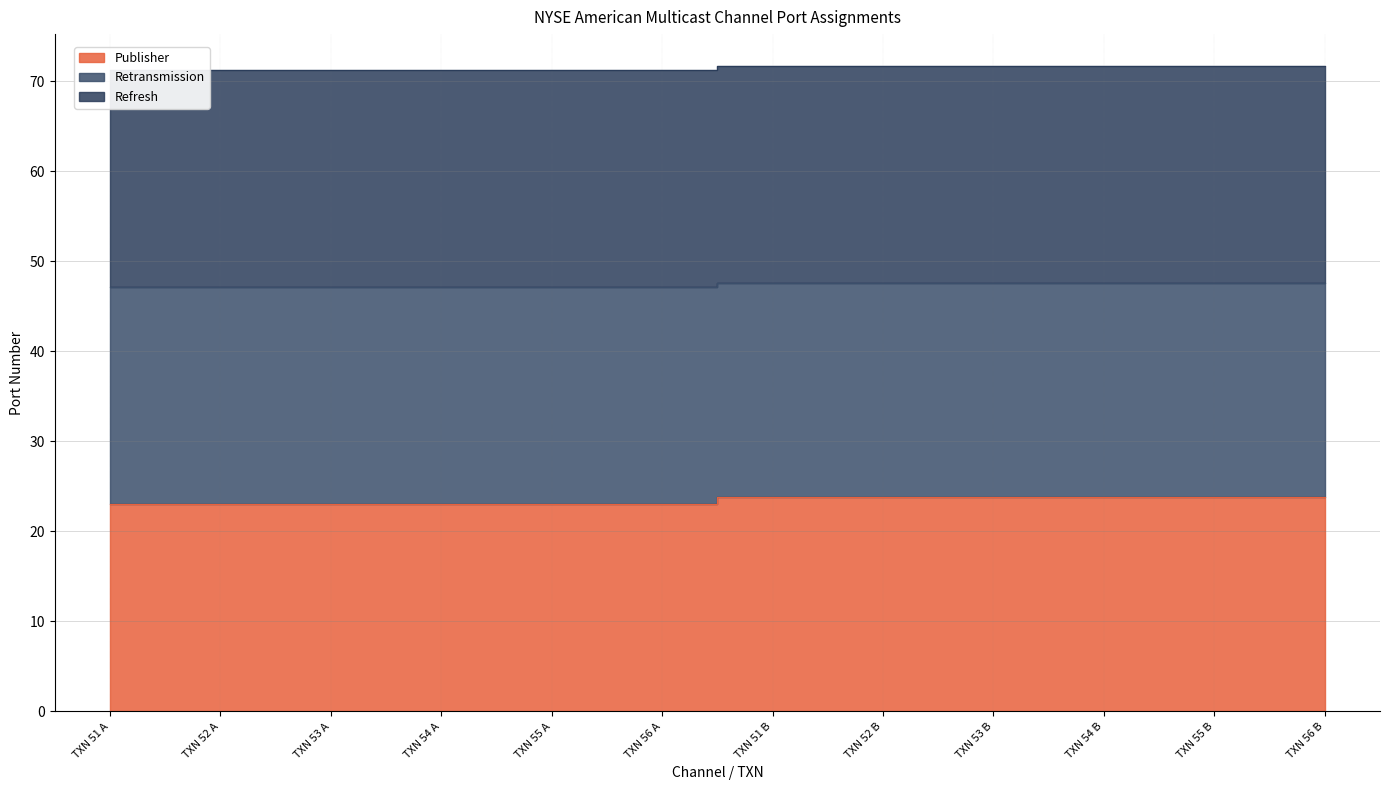

Which category has the lowest value in the Retransmission series?

TXN 51 A